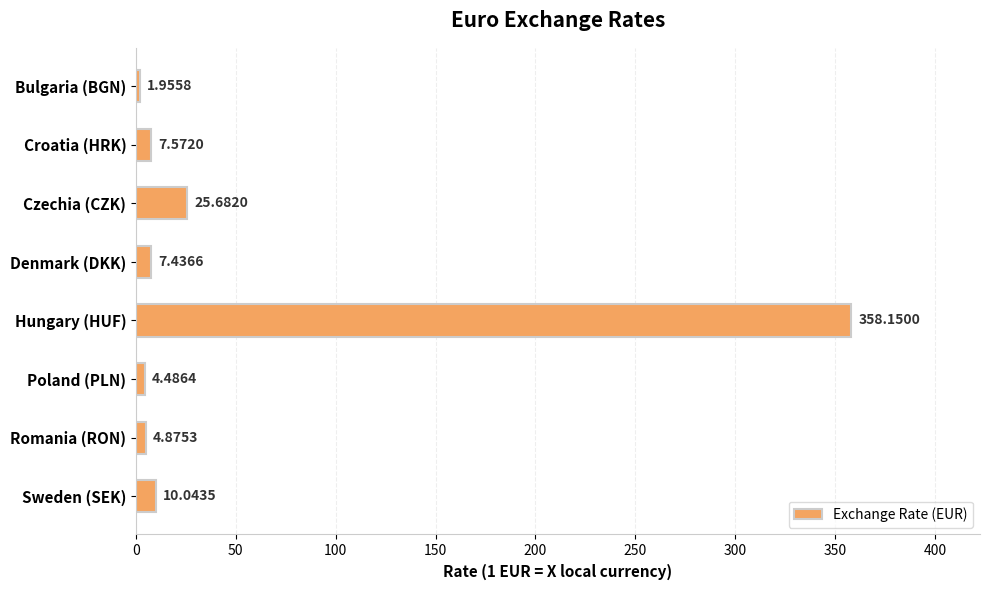

What is the change in value from Hungary (HUF) to Sweden (SEK)?

-348.1